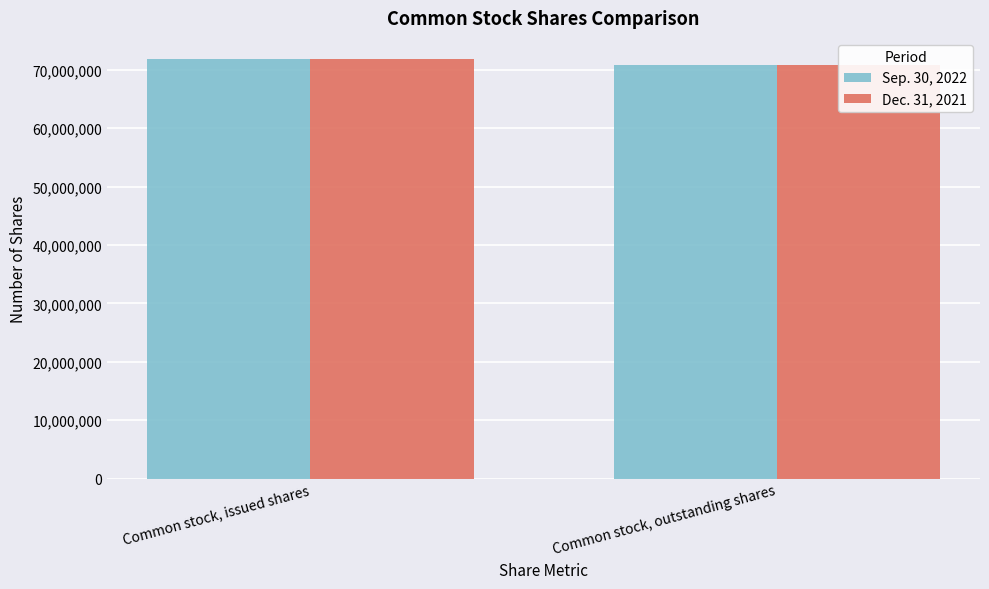

What are all the series names shown in the legend?

Sep. 30, 2022, Dec. 31, 2021